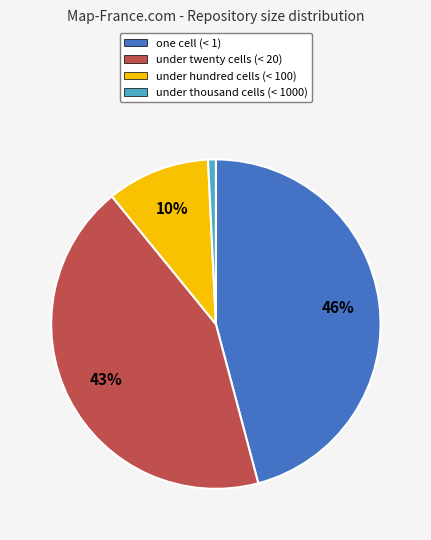

Is there any slice that represents more than half of the pie?

No